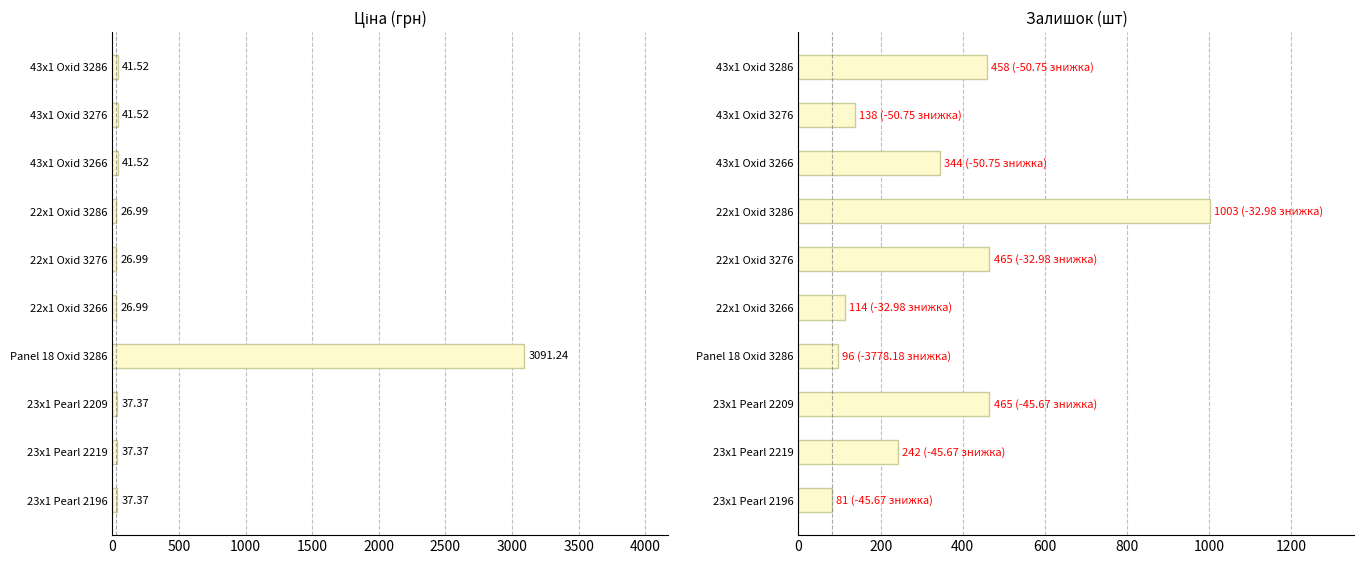

How many values in the Ціна series are below 37?

3